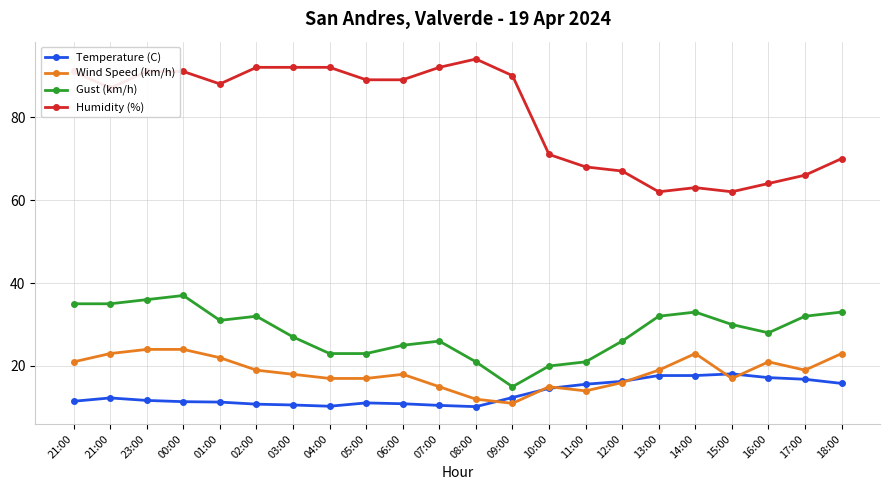

Is the value of Temperature (C) at 12:00 greater than the value of Wind Speed (km/h) at 07:00?

Yes